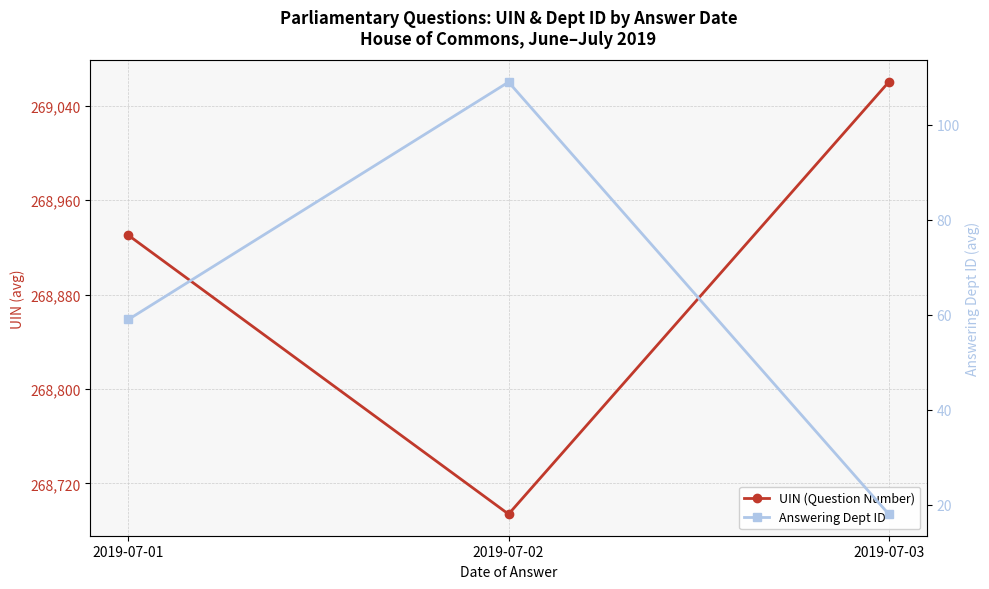

What is the difference between the Answering Dept ID values at 2019-07-01 and 2019-07-02?

50.0